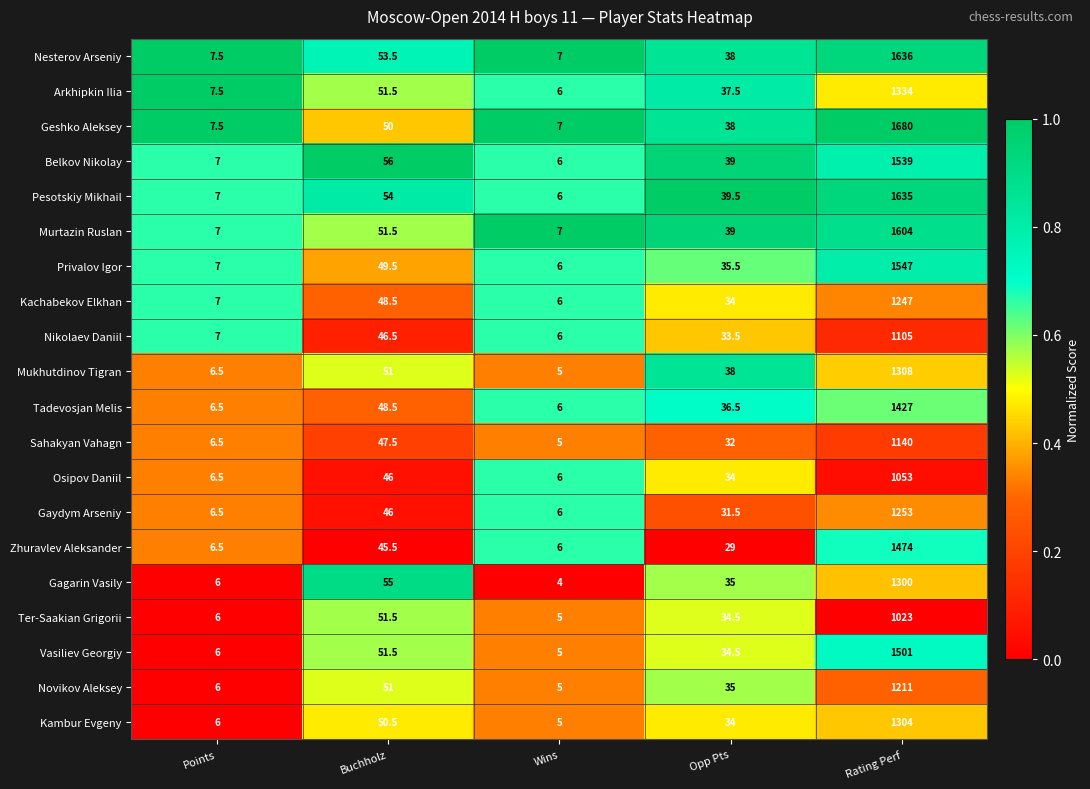

The value of Osipov Daniil at Opp Pts is 34.0. True or false?

True